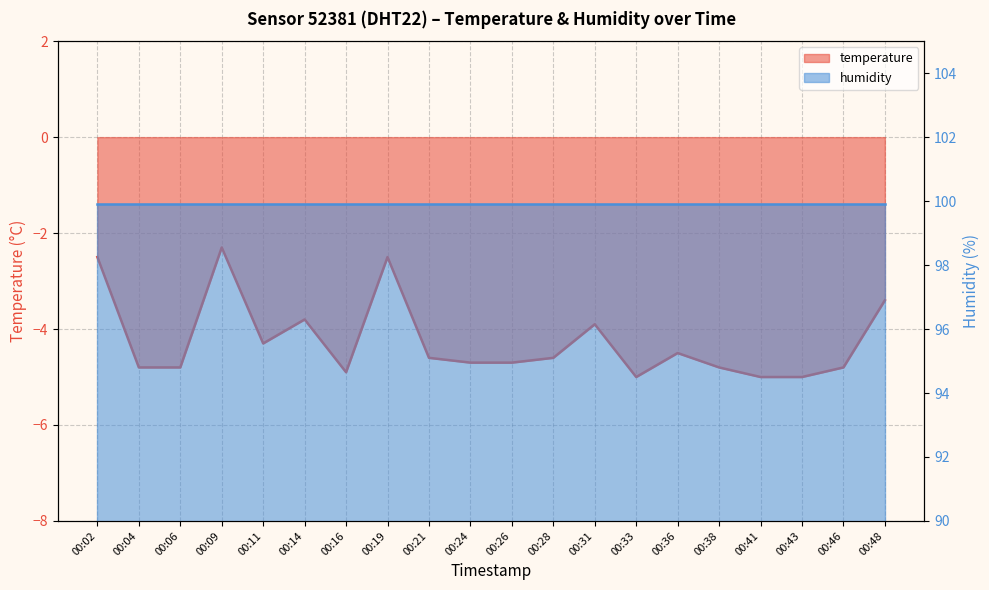

What is the average value?

-4.2